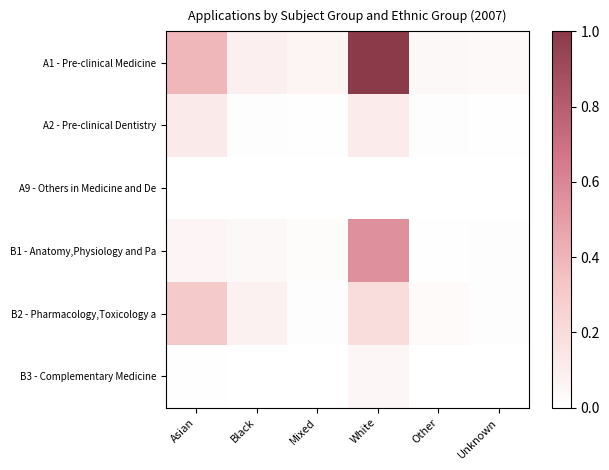

Reading left to right, transcribe all the data shown in this chart.

A1 - Pre-clinical Medicine: Asian=0.4	Black=0.1	Mixed=0.1	White=1.0	Other=0.0	Unknown=0.0
A2 - Pre-clinical Dentistry: Asian=0.1	Black=0.0	Mixed=0.0	White=0.1	Other=0.0	Unknown=0.0
A9 - Others in Medicine and De: Asian=0.0	Black=0.0	Mixed=0.0	White=0.0	Other=0.0	Unknown=0.0
B1 - Anatomy,Physiology and Pa: Asian=0.1	Black=0.0	Mixed=0.0	White=0.6	Other=0.0	Unknown=0.0
B2 - Pharmacology,Toxicology a: Asian=0.3	Black=0.1	Mixed=0.0	White=0.2	Other=0.0	Unknown=0.0
B3 - Complementary Medicine: Asian=0.0	Black=0.0	Mixed=0.0	White=0.1	Other=0.0	Unknown=0.0